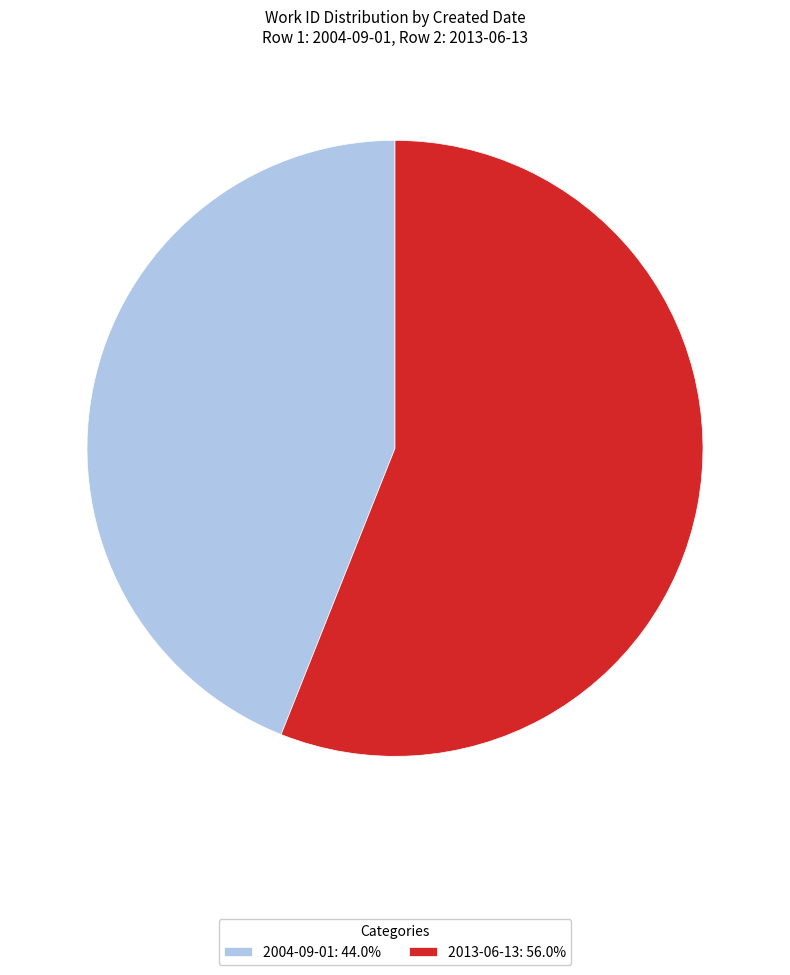

Which slice is the largest?

2013-06-13